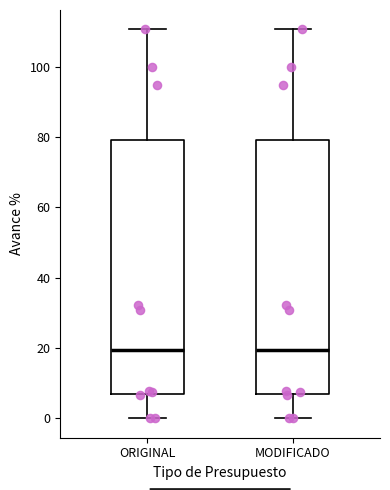

Reading left to right, read every box against the y-axis: the position of its median line, the range the box covers, and the ends of its whiskers. The values are not printed on the chart, so give them approximately, as read against the axis.

ORIGINAL: median 20, box 6 to 80, whiskers 0 to 110
MODIFICADO: median 20, box 6 to 80, whiskers 0 to 110